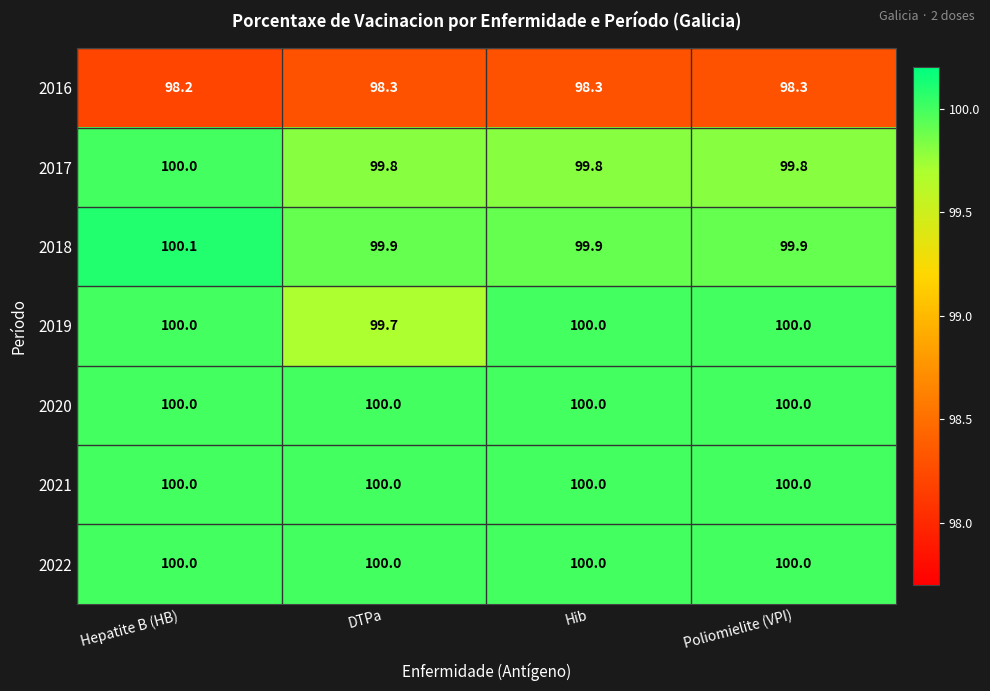

Is the value of 2022 at Poliomielite (VPI) greater than the value of 2018 at Poliomielite (VPI)?

Yes